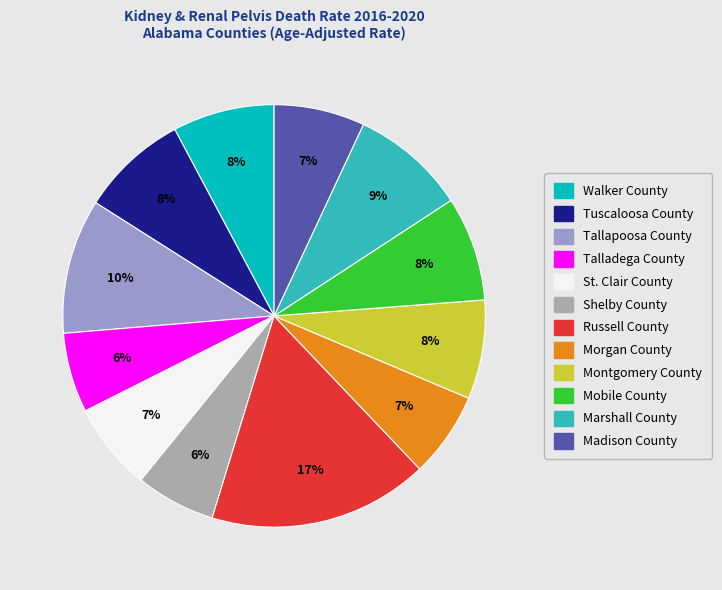

To the nearest percent, what is the combined percentage of Marshall County and Tuscaloosa County?

17%